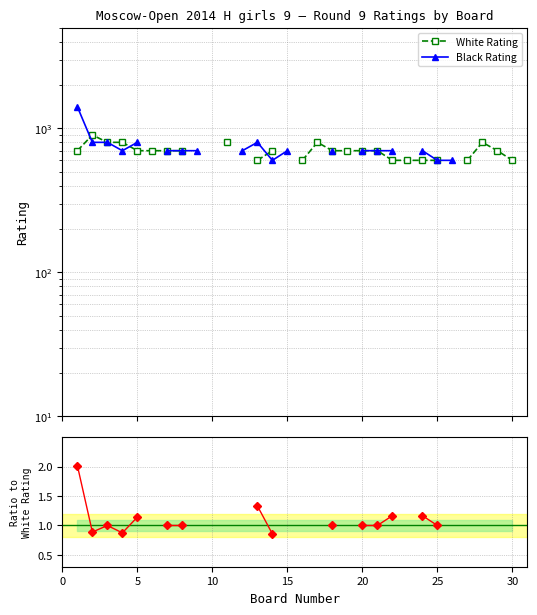

True or false: Black/White ratio and Black Rating cross at least once.

False